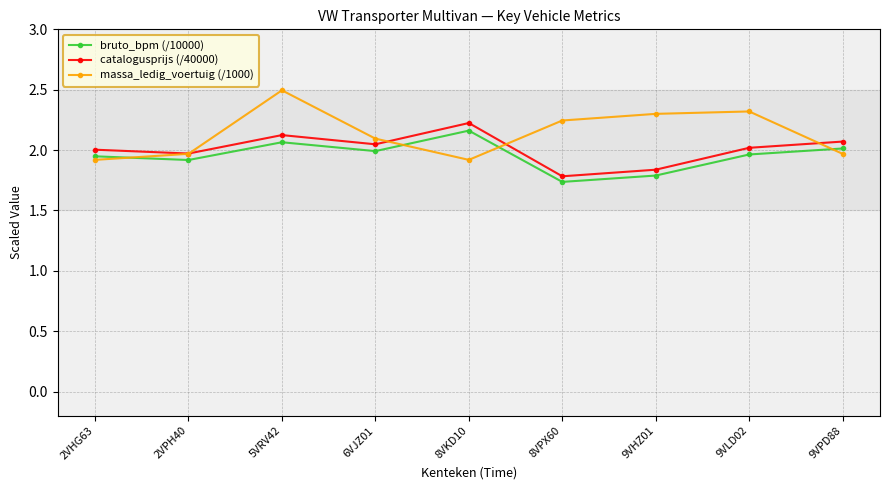

What is the sum of the massa_ledig_voertuig (/1000) values at 9VPD88 and 5VRV42?

4.5